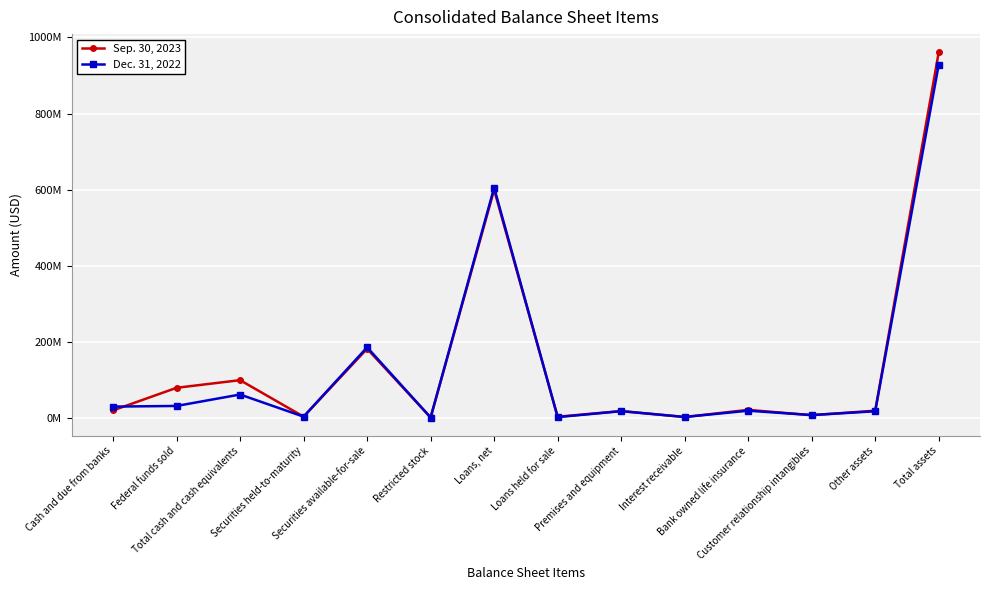

Rank the categories by Sep. 30, 2023 value from highest to lowest.

Total assets, Loans, net, Securities available-for-sale, Total cash and cash equivalents, Federal funds sold, Bank owned life insurance, Cash and due from banks, Other assets, Premises and equipment, Customer relationship intangibles, Securities held-to-maturity, Loans held for sale, Interest receivable, Restricted stock